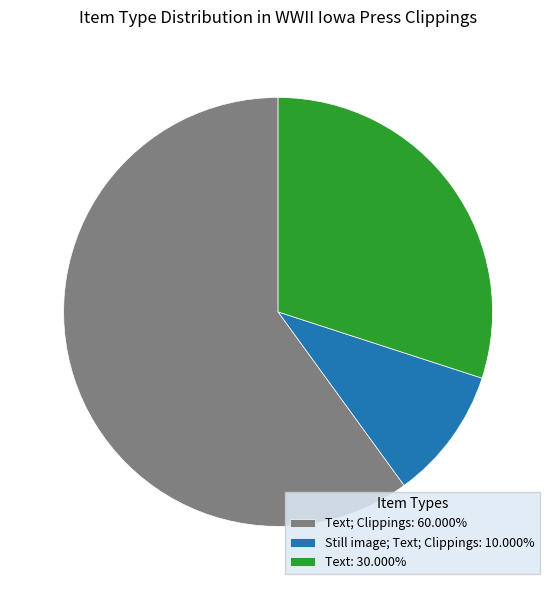

Is Text: 30.000% the majority of the pie?

No